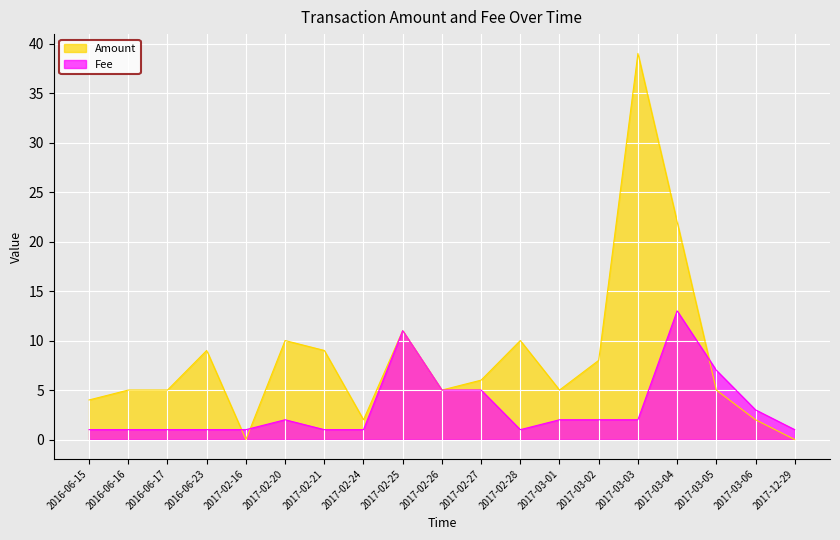

How many lines are shown in the chart?

2